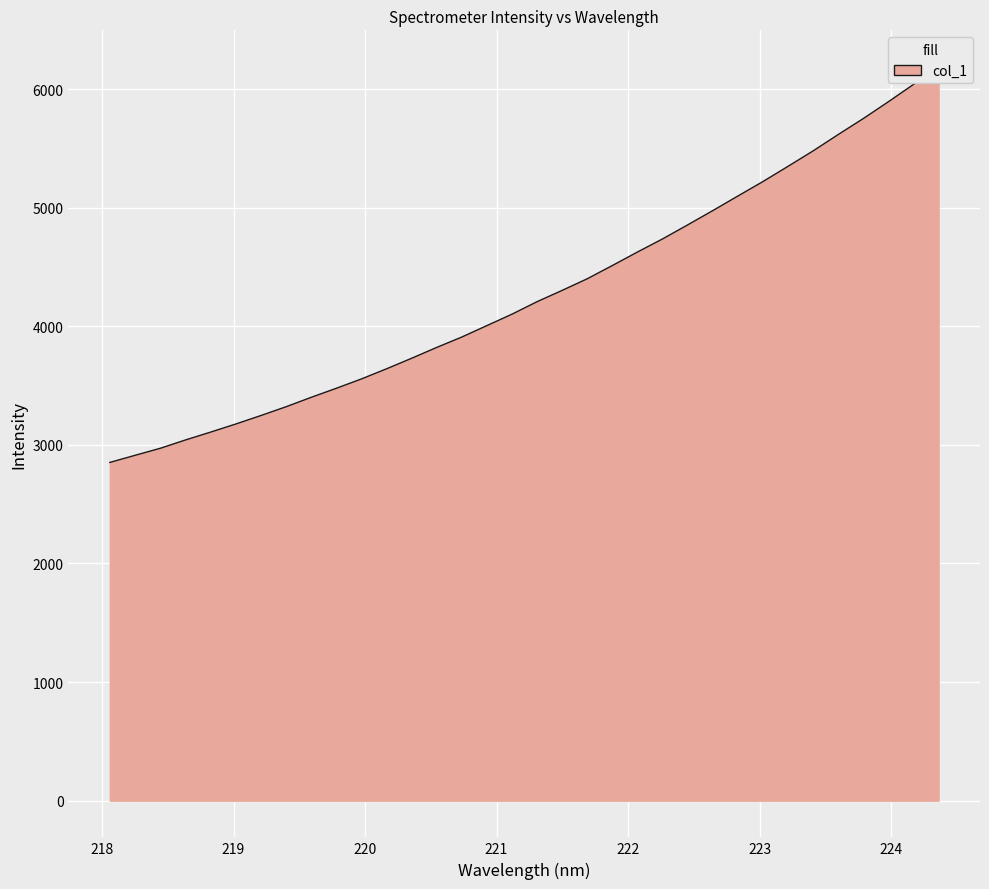

At which label is the value closest to 4519?

221.8812